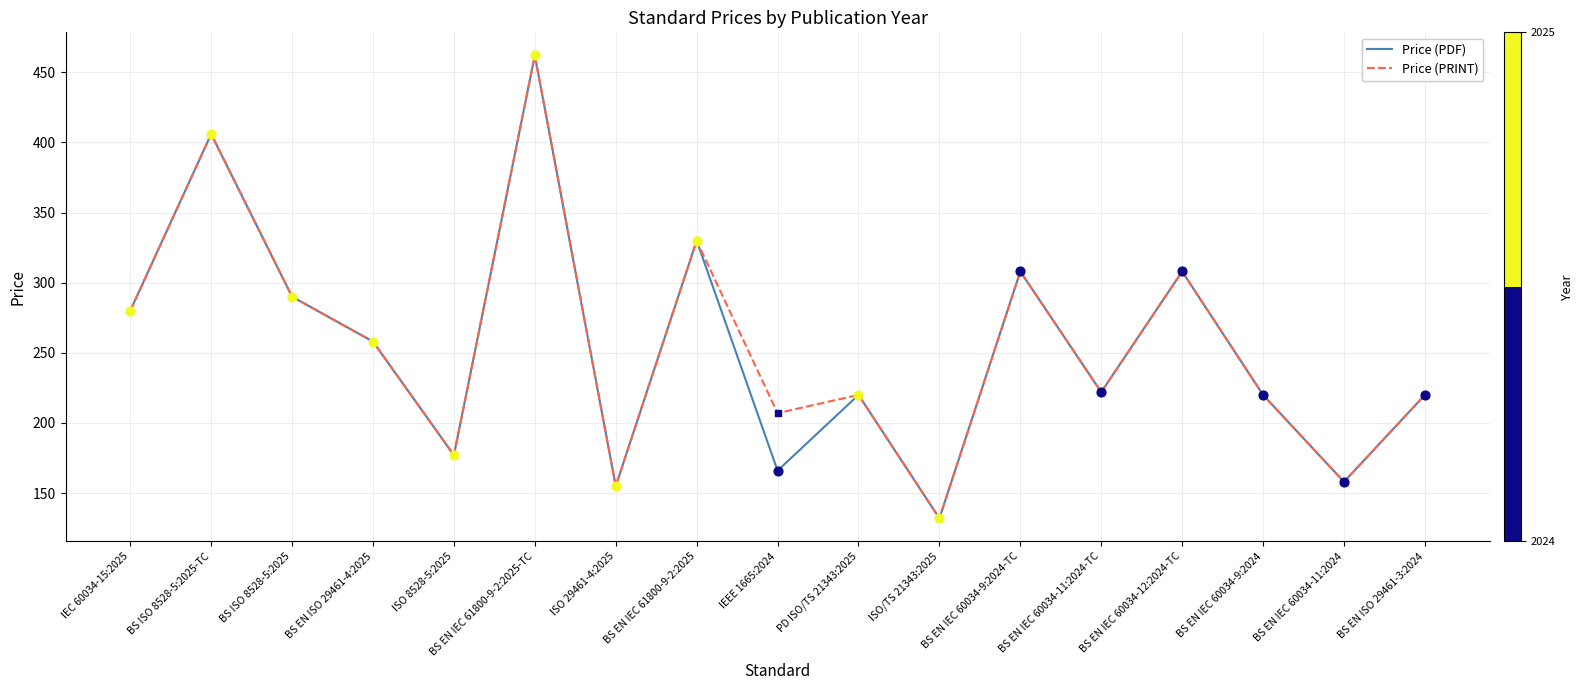

What is the total value across all series at BS EN IEC 60034-11:2024-TC?

444